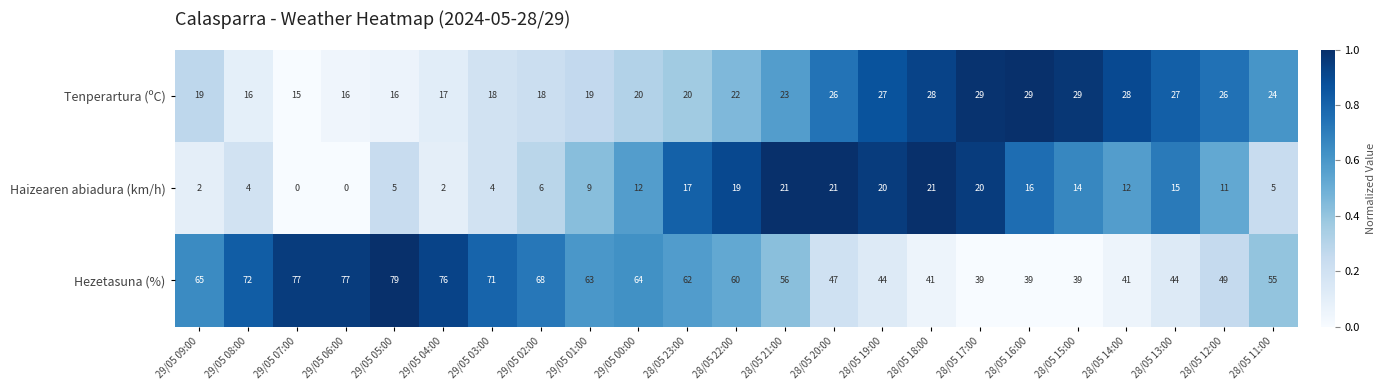

Where is Haizearen abiadura (km/h) nearest to the value 10?

29/05 01:00